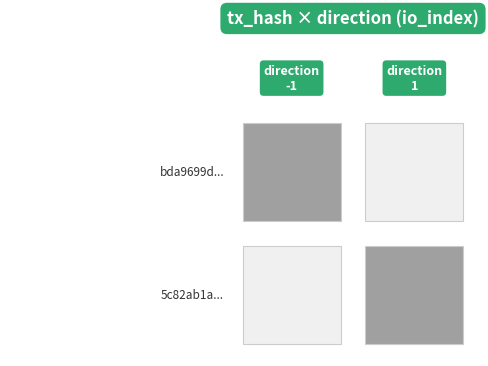

The value of 5c82ab1adbc12a70052030bdcb16feaa85b5aab at direction is 1. True or false?

False